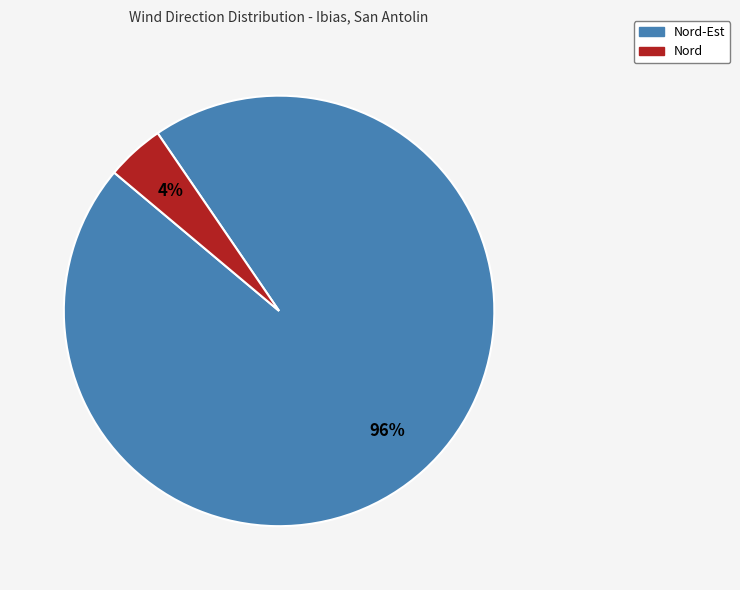

To the nearest percent, what is the combined percentage of Nord and Nord-Est?

100%